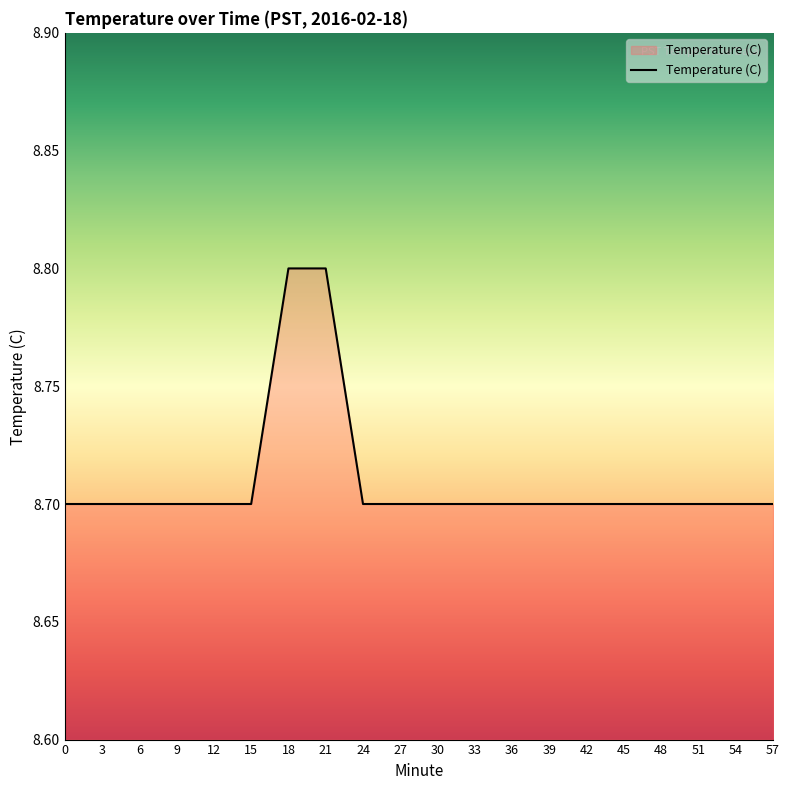

Is it true that the value at 27 is 8.7?

True